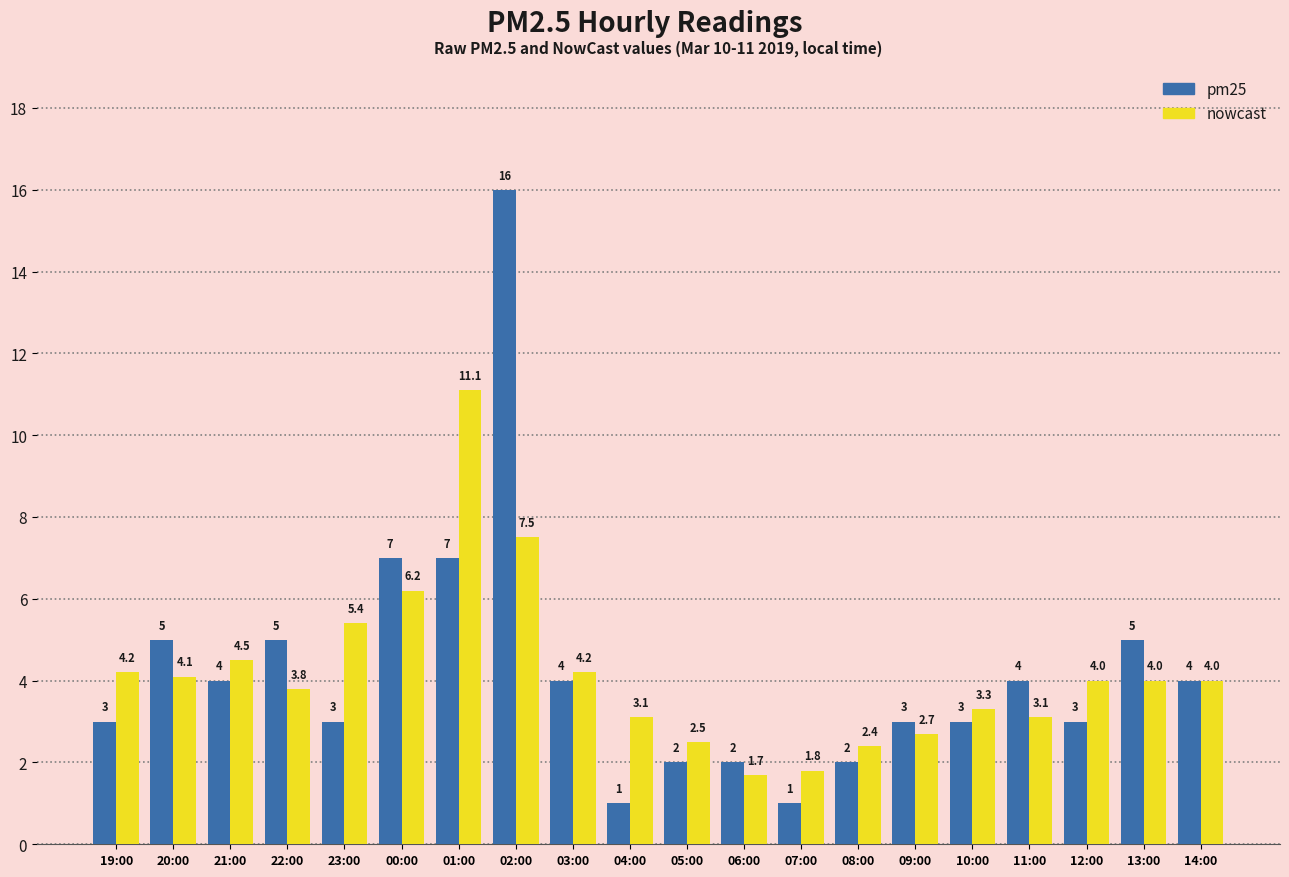

Reading left to right, what are all the values shown in this chart?

pm25: 3.0	5.0	4.0	5.0	3.0	7.0	7.0	16.0	4.0	1.0	2.0	2.0	1.0	2.0	3.0	3.0	4.0	3.0	5.0	4.0
nowcast: 4.2	4.1	4.5	3.8	5.4	6.2	11.1	7.5	4.2	3.1	2.5	1.7	1.8	2.4	2.7	3.3	3.1	4.0	4.0	4.0